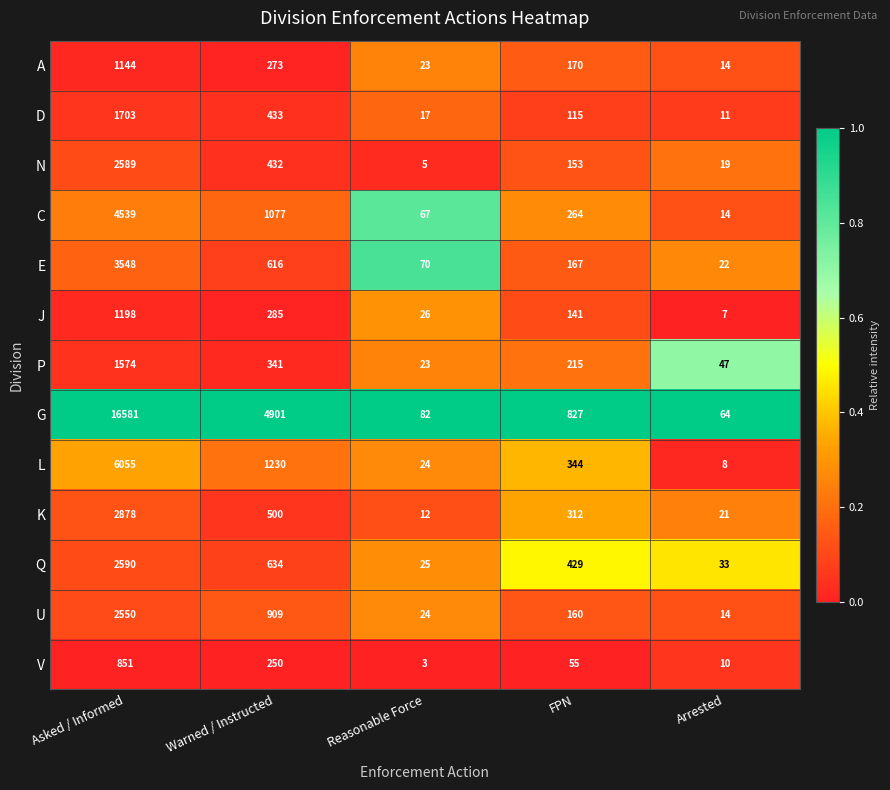

The value of U at Warned / Instructed is 909. True or false?

True